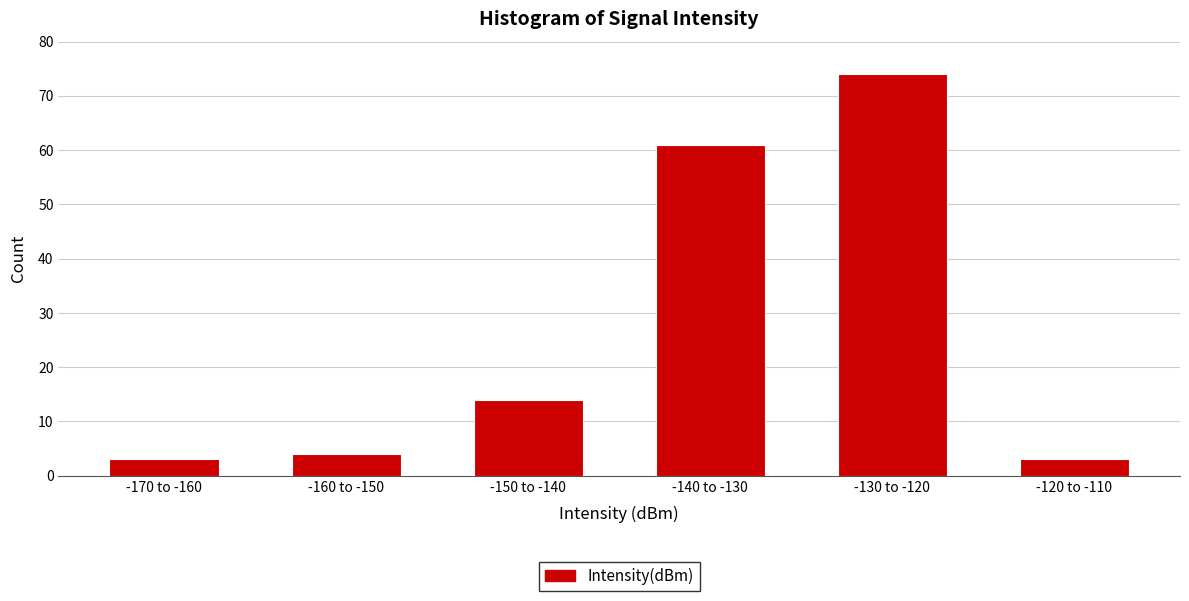

Reading left to right, transcribe all the data shown in this chart.

3	4	14	61	74	3